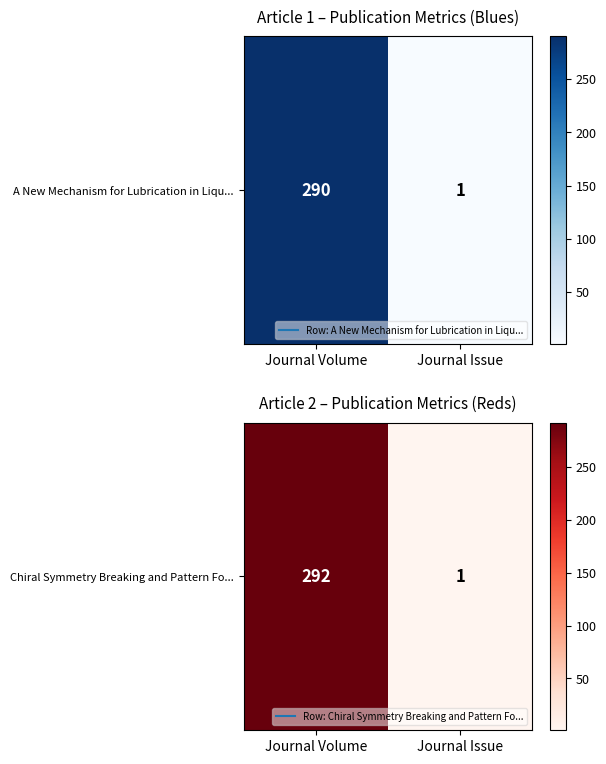

Between Journal Issue and Journal Volume, which is larger?

Journal Volume